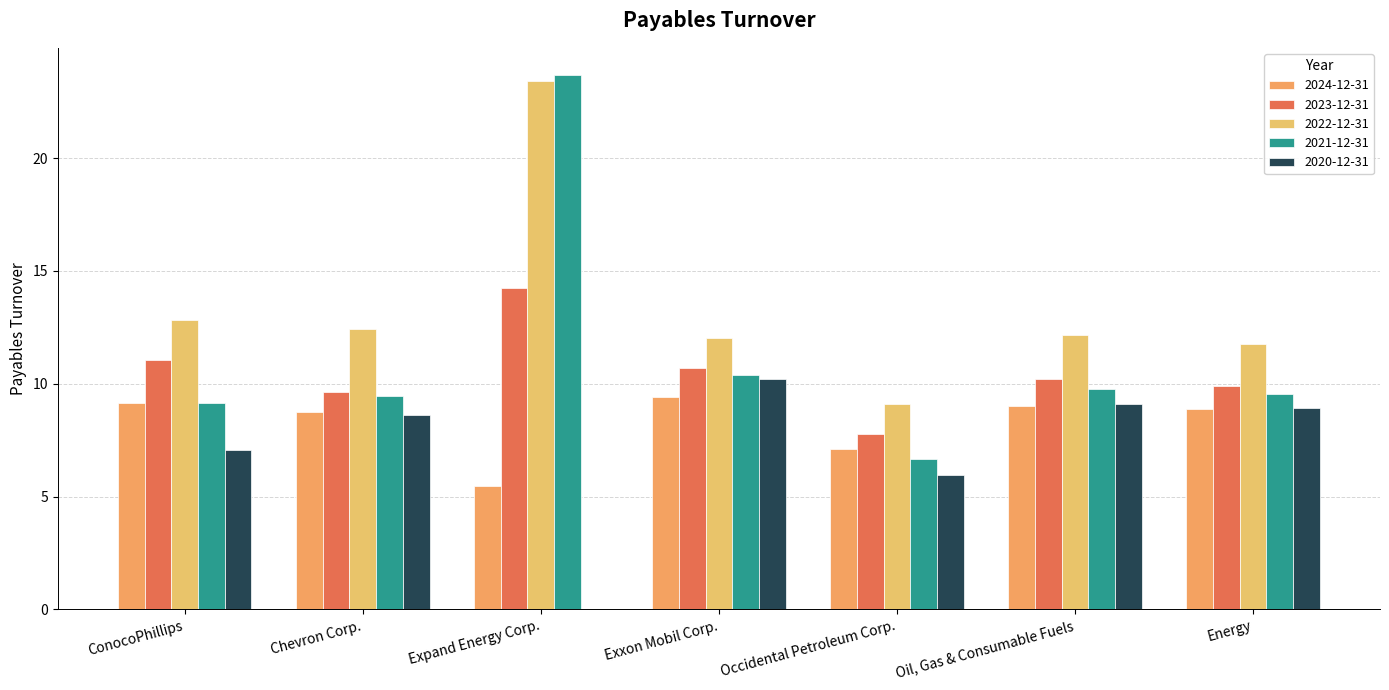

Between Expand Energy Corp. and Oil, Gas & Consumable Fuels, which series saw the biggest shift?

2021-12-31